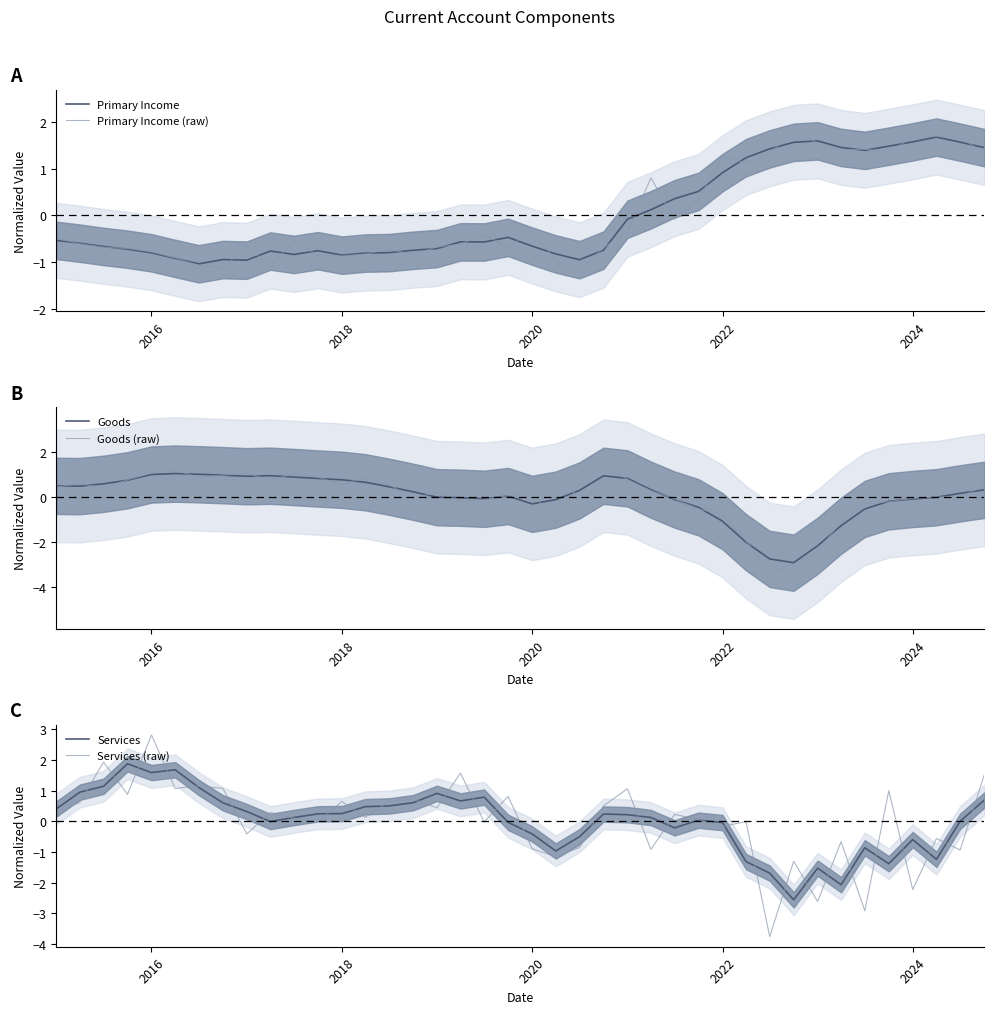

What is the difference between the maximum and minimum values in the Goods series?

4.0